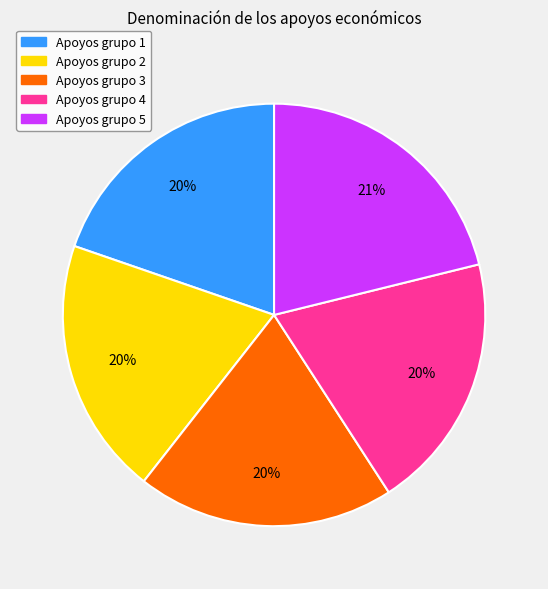

Is there any slice that represents more than half of the pie?

No